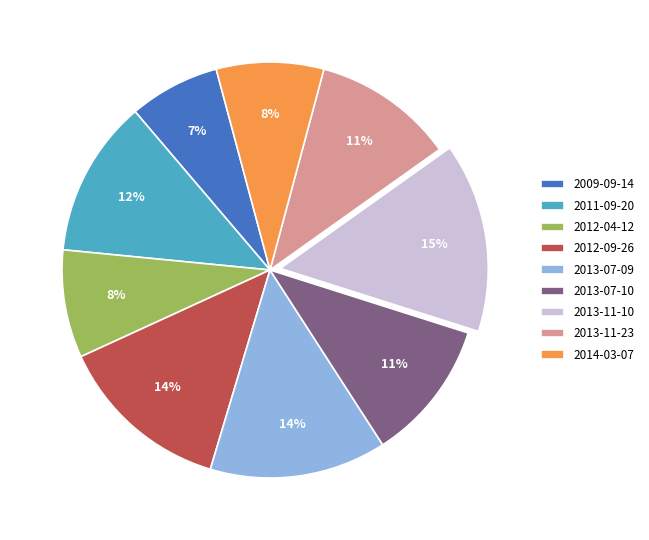

How many slices are in this pie chart?

9